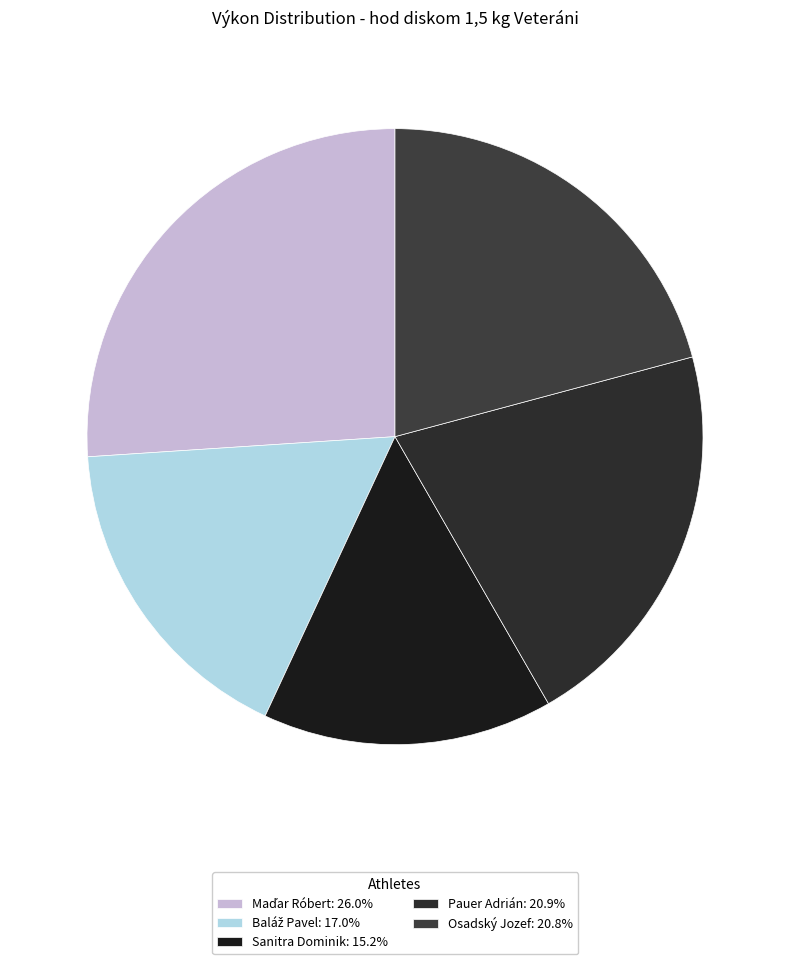

Does Sanitra Dominik represent more than half of the total?

No